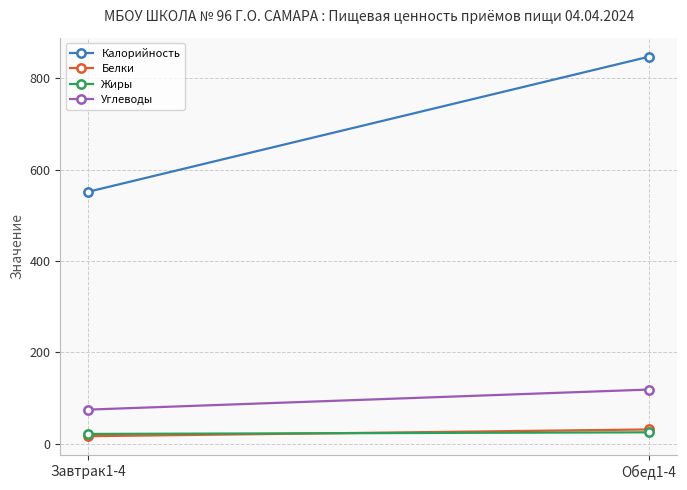

How many lines are shown in the chart?

4